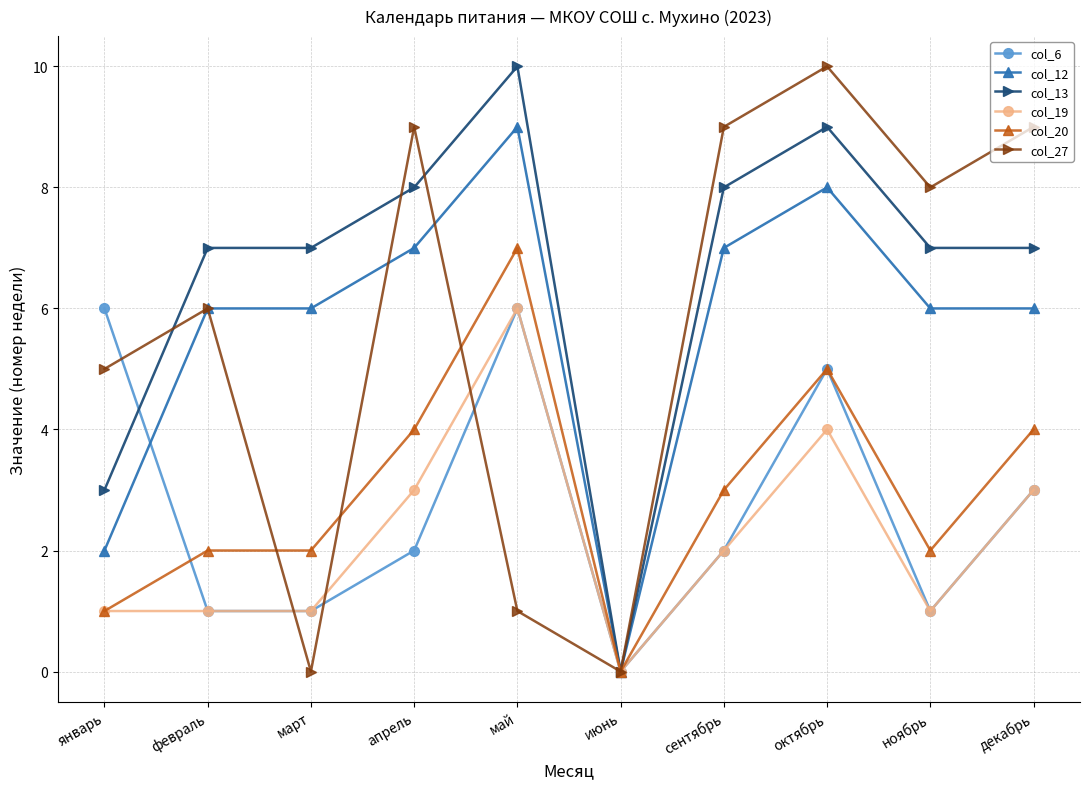

True or false: col_6 has a value of 2 at ноябрь.

False